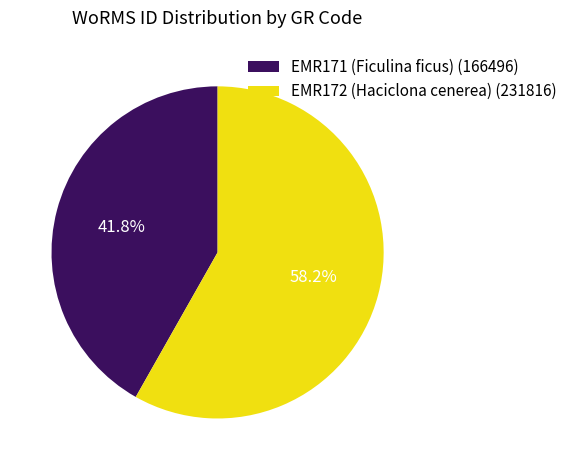

What is the ratio of the value at EMR171 (Ficulina ficus) (166496) to the value at EMR172 (Haciclona cenerea) (231816)?

0.7